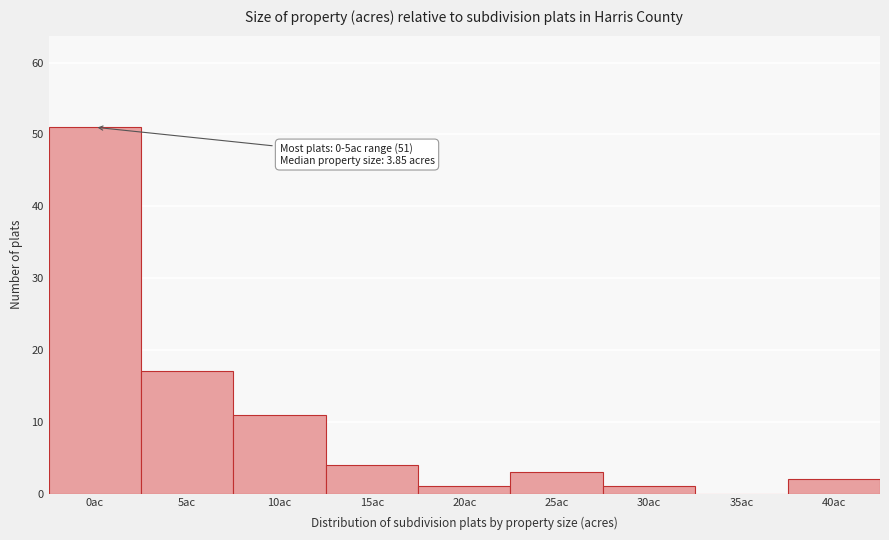

Reading left to right, extract all data points from this chart.

0ac=51	5ac=17	10ac=11	15ac=4	20ac=1	25ac=3	30ac=1	35ac=0	40ac=2